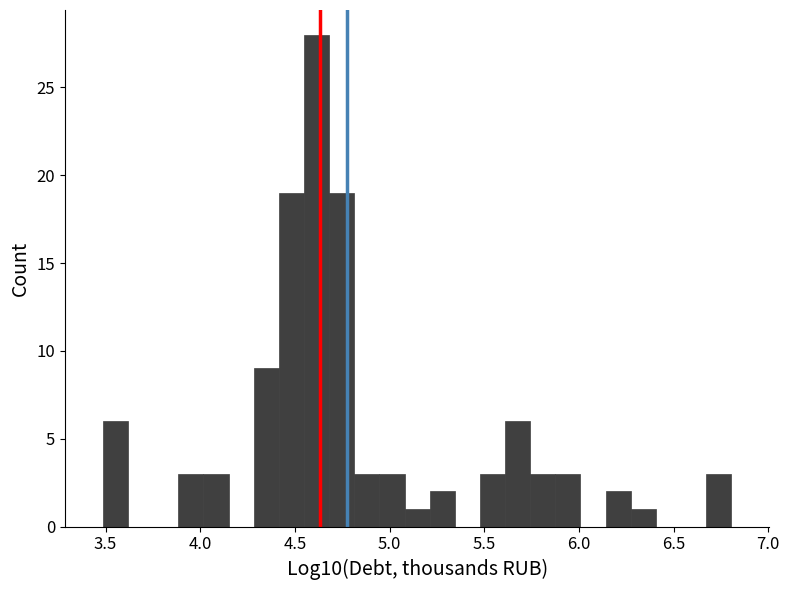

Around what value on the x-axis is the tallest bar? Give the approximate position of its centre, as read against the axis.

4.60